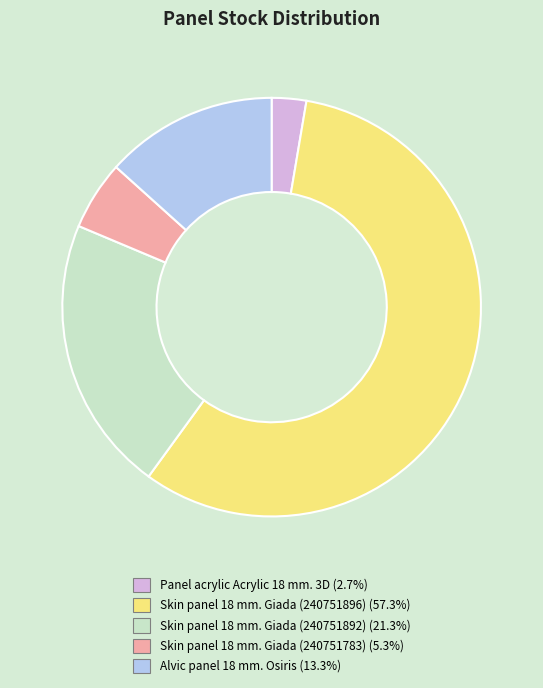

True or false: Skin panel 18 mm. Giada (240751892) accounts for 36% of the total.

False